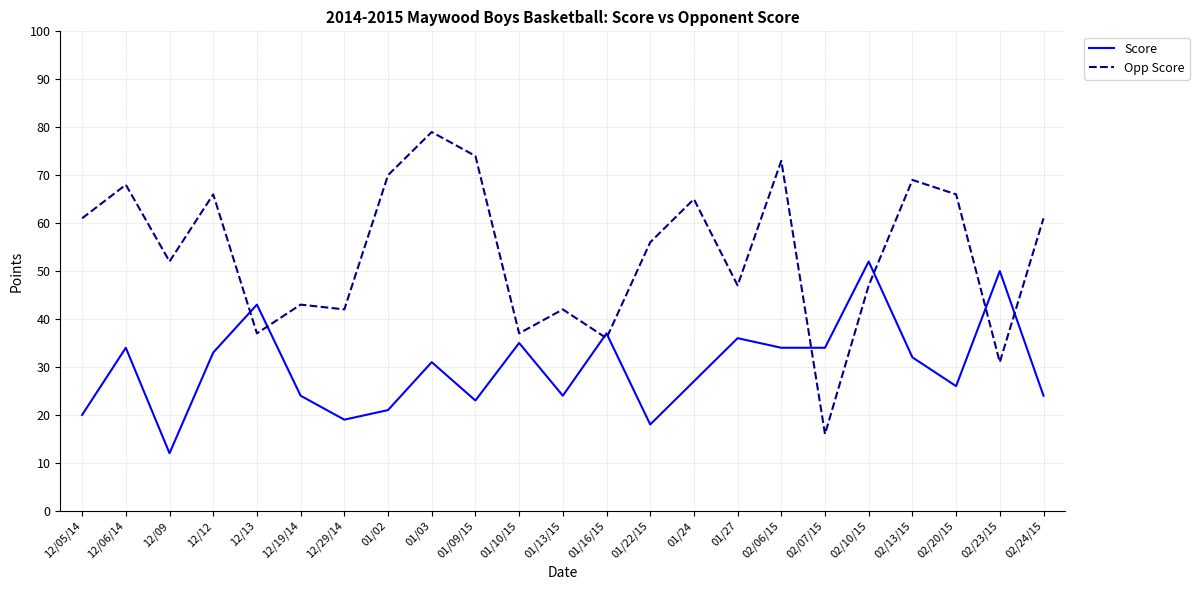

How many lines are shown in the chart?

2